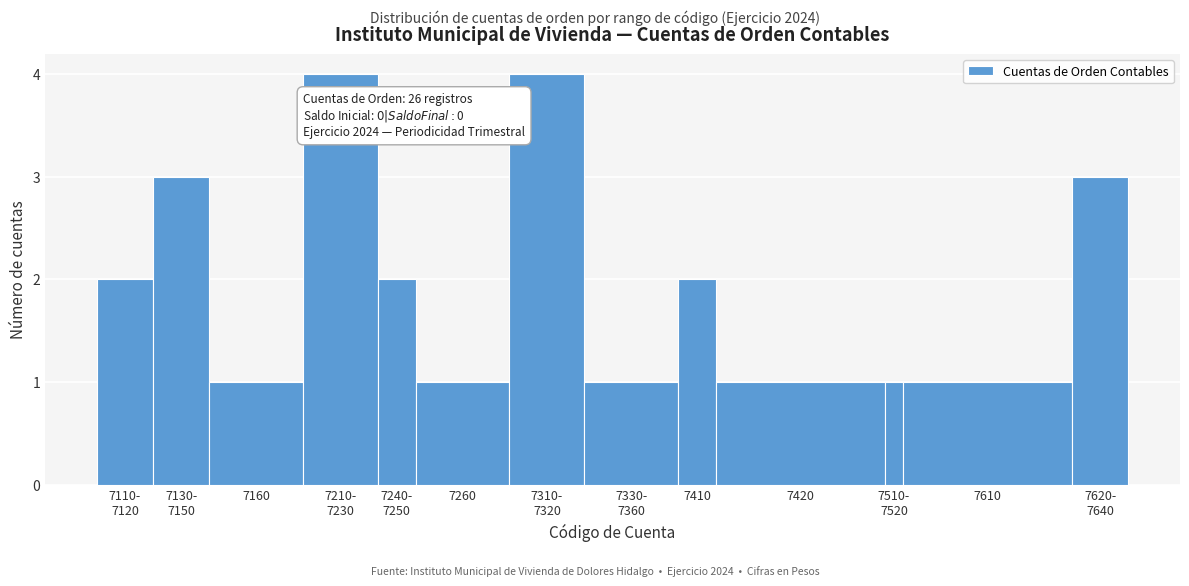

Reading right to left, extract all data points from this chart.

3	1	1	1	2	1	4	1	2	4	1	3	2